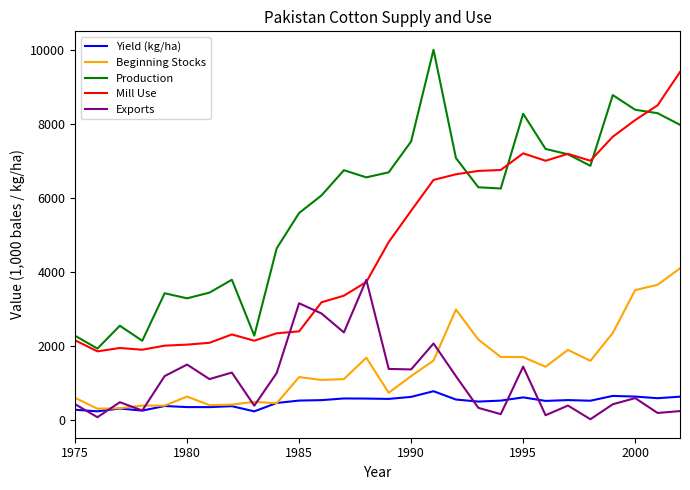

How many series are shown in this chart?

5